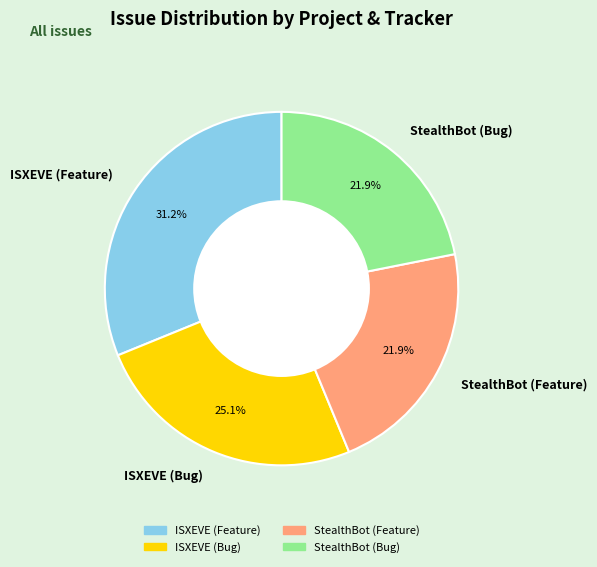

To the nearest percent, what portion does ISXEVE (Feature) represent?

31%